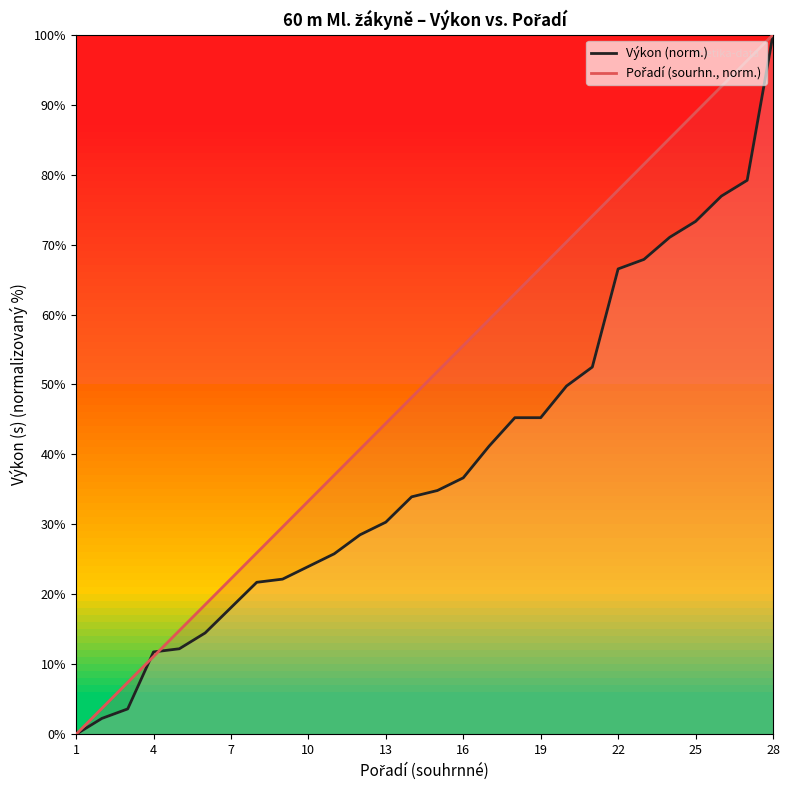

At which category is the sum across all series the highest?

28